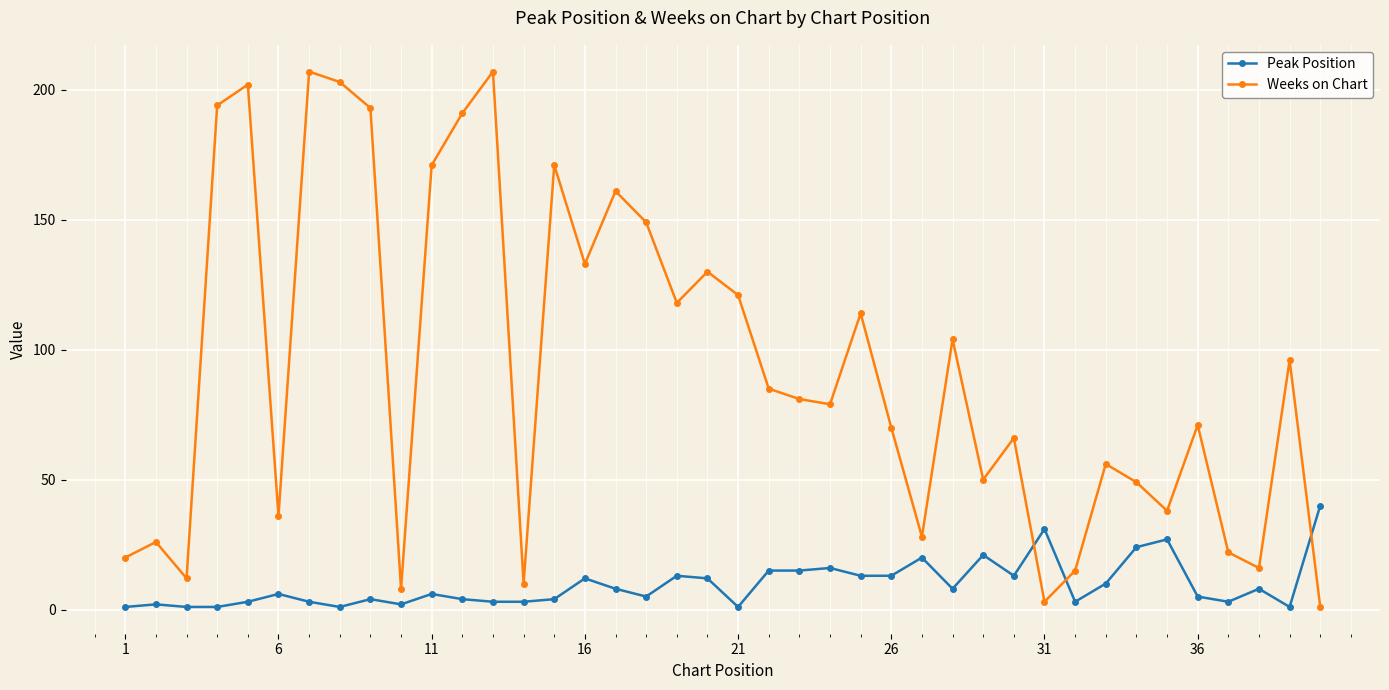

List the series in order of their overall mean, lowest first.

Peak Position, Weeks on Chart